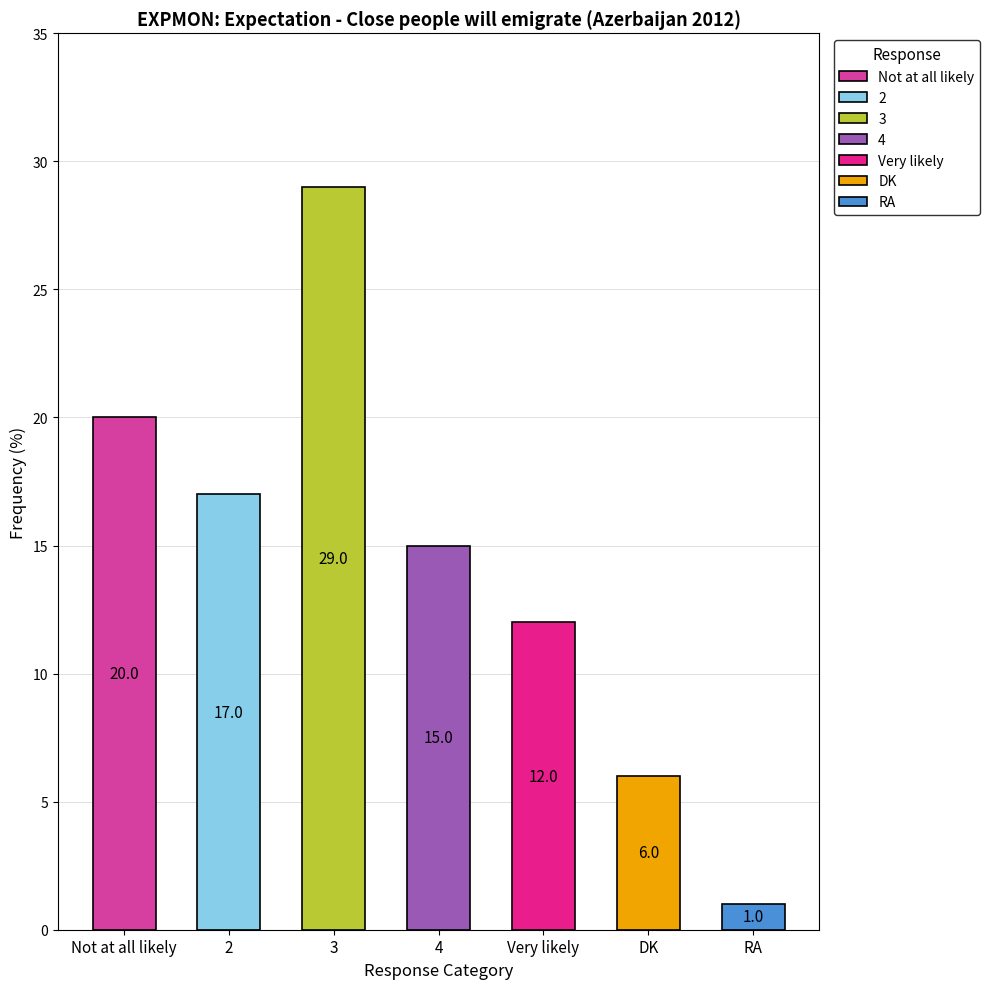

What is the label of the 5th bar from the right?

3